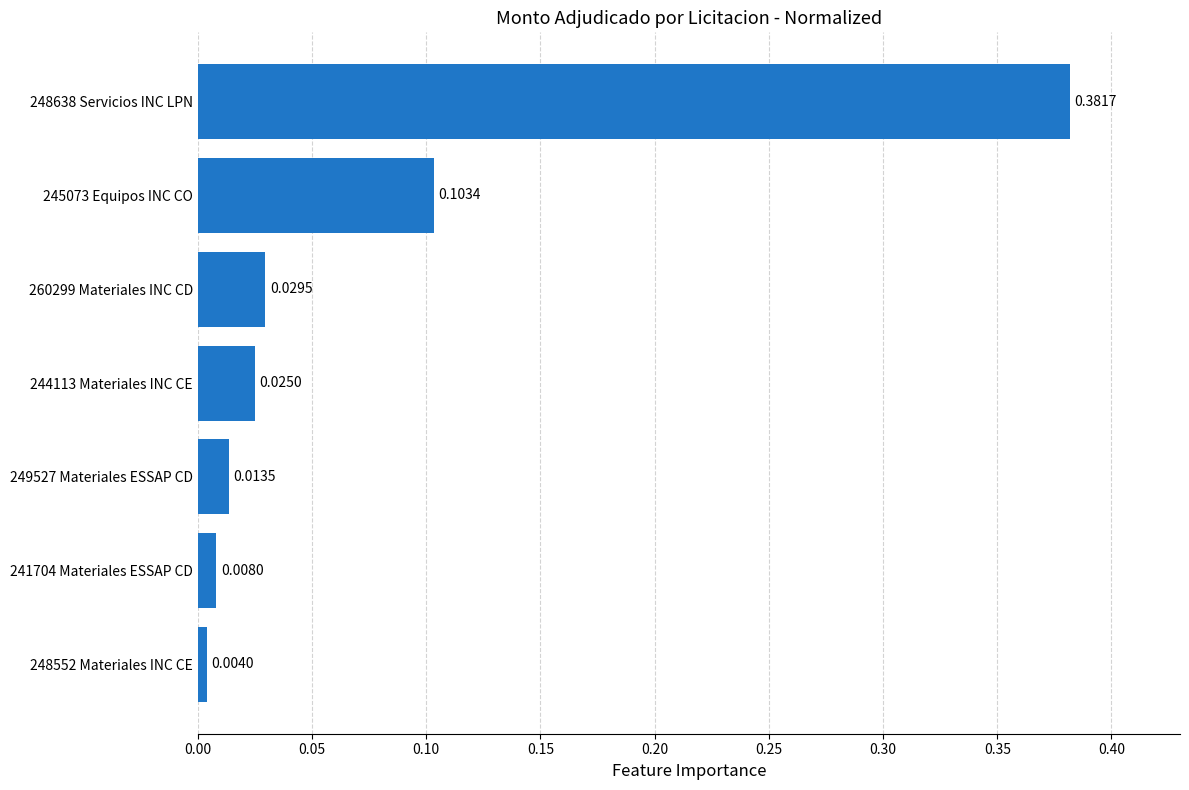

What is the sum of all values?

0.6